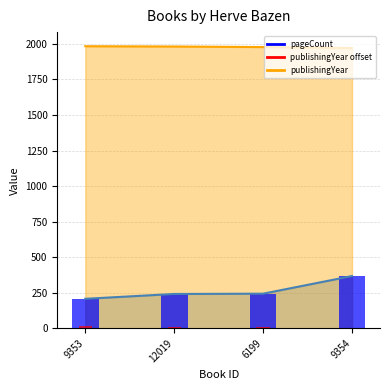

Where does the pageCount series first go above 244?

9354